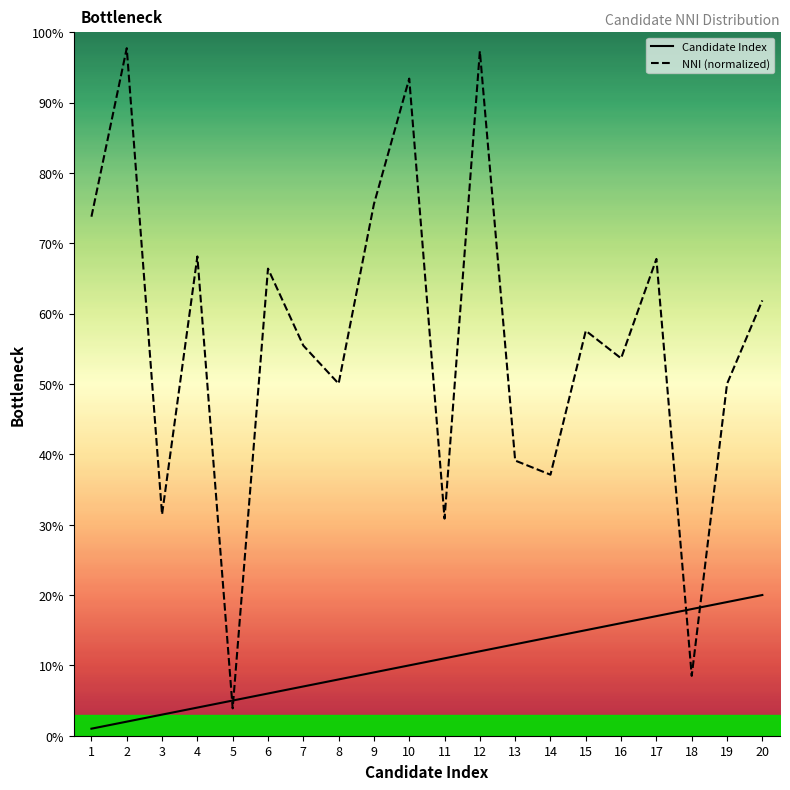

Where is Candidate Index nearest to the value 10?

10